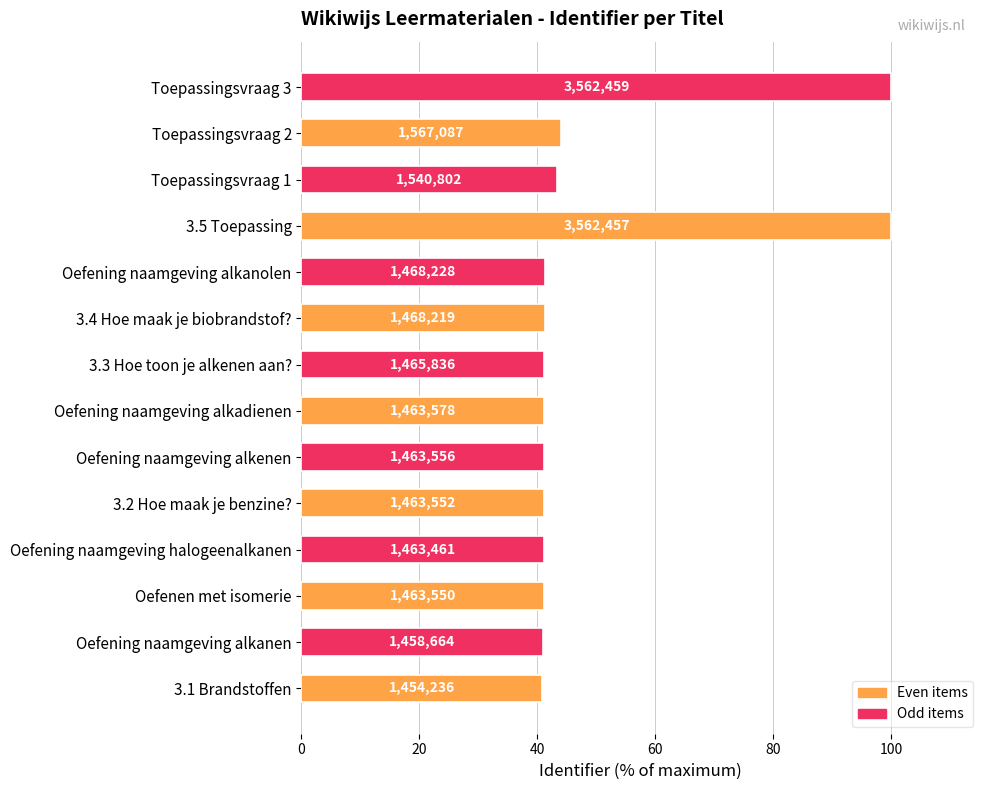

What is the minimum value shown in the chart?

40.8